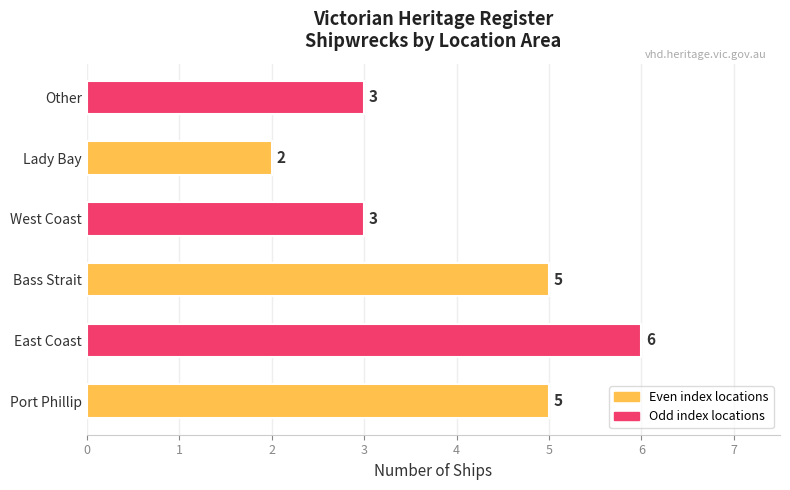

What is the sum of all values?

24